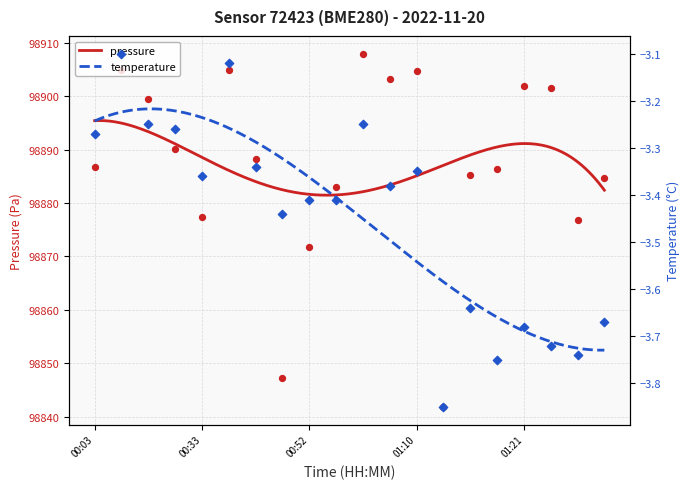

Which series reaches the minimum Y coordinate?

temperature